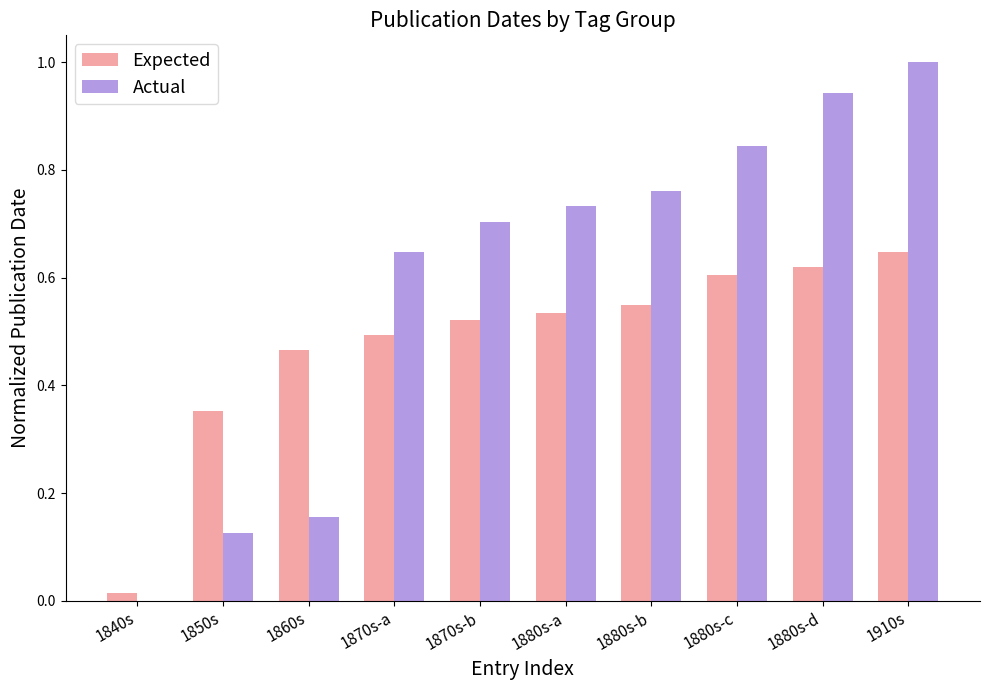

What are all the series names shown in the legend?

Expected, Actual